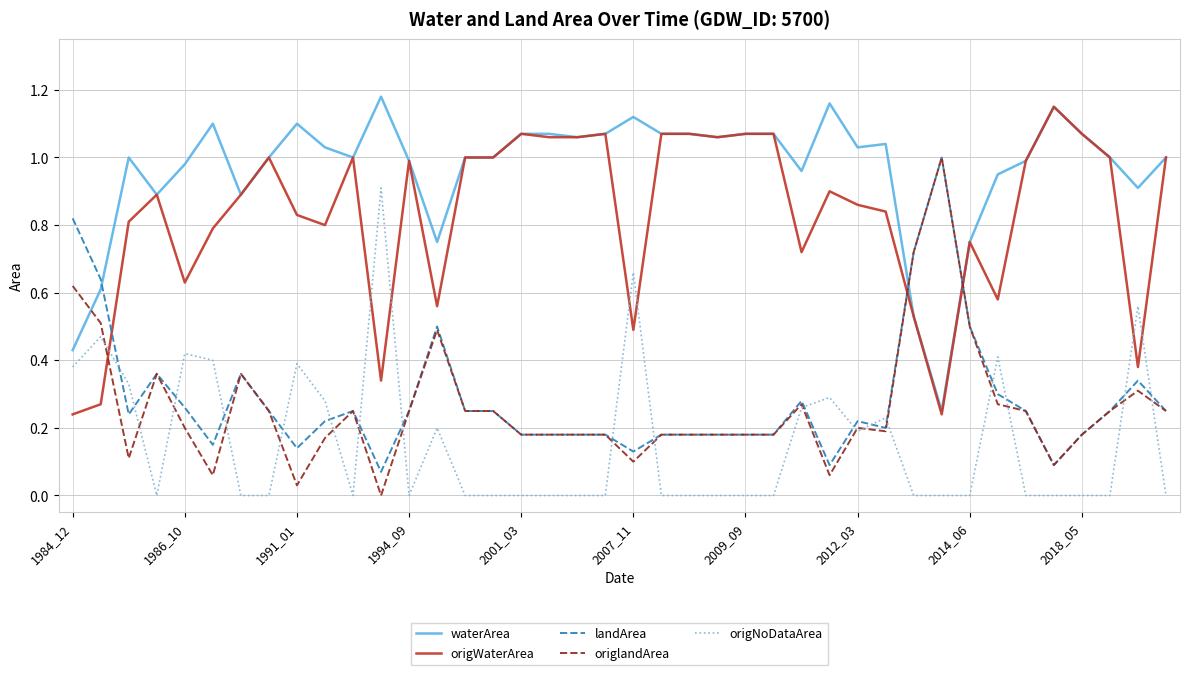

True or false: origlandArea has more than 0 points higher than both neighbors.

True